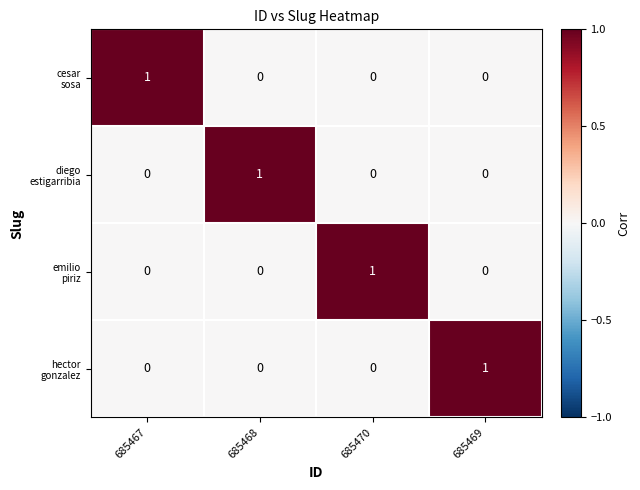

At how many categories does at least one series exceed 0?

4